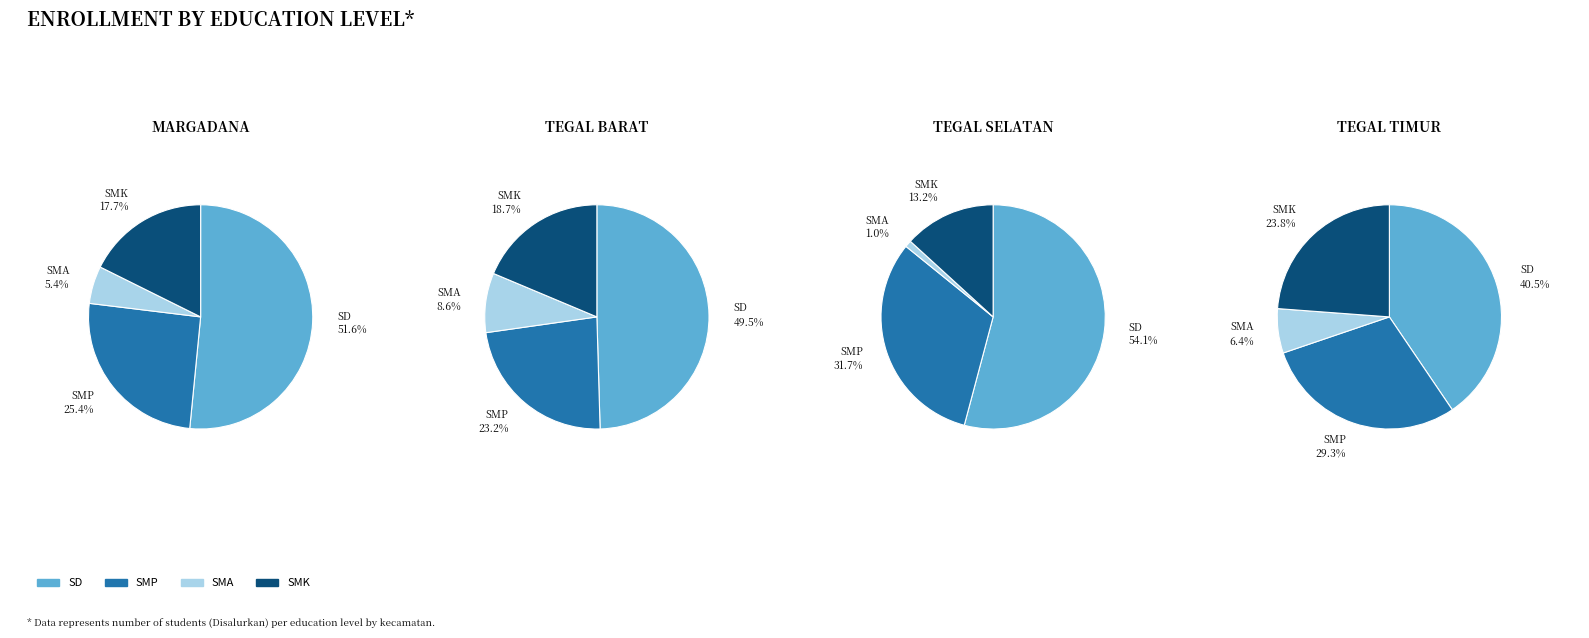

Count the number of slices in the pie.

4